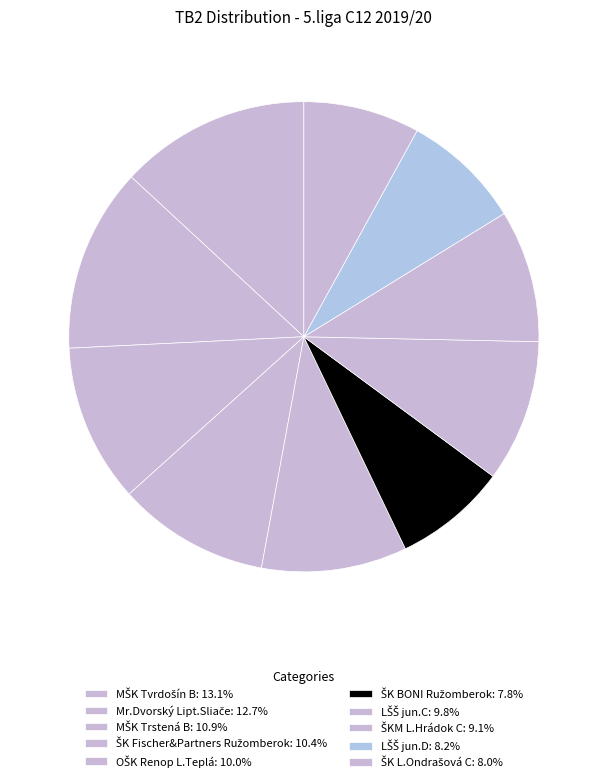

To the nearest percent, what is the difference between the largest and smallest slice percentages?

5%